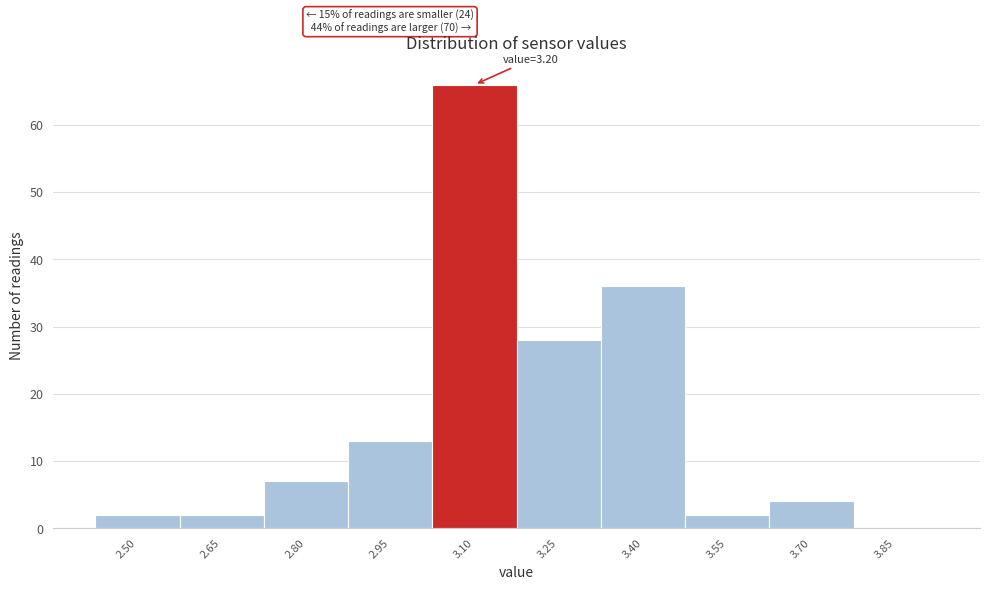

Reading left to right, transcribe all the data shown in this chart.

2.50=2	2.65=2	2.80=7	2.95=13	3.10=66	3.25=28	3.40=36	3.55=2	3.70=4	3.85=0